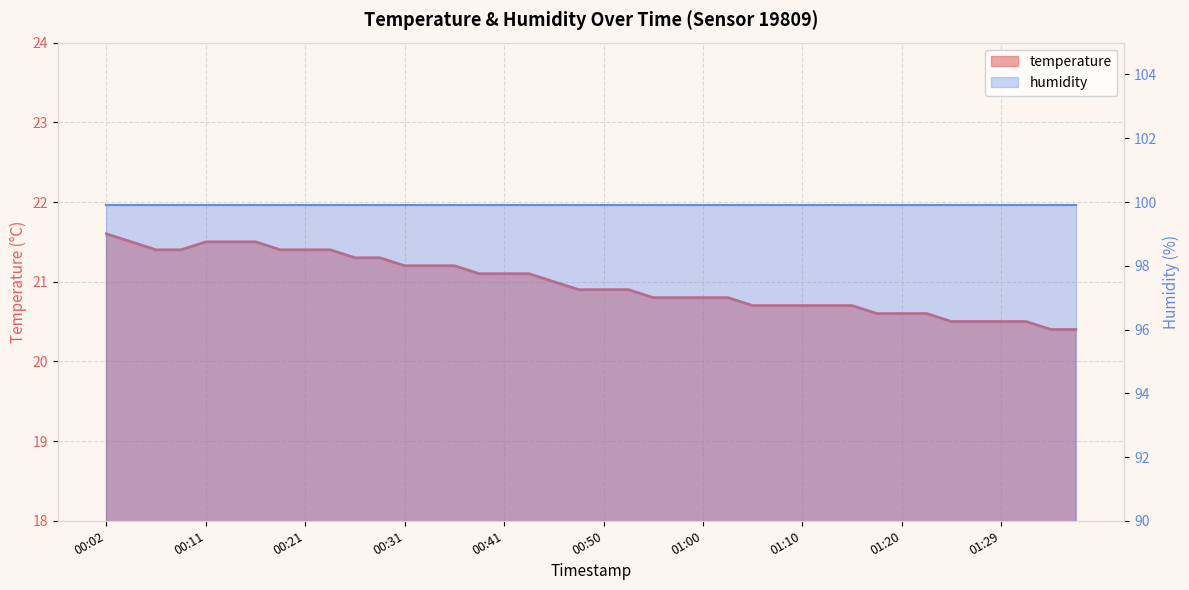

True or false: there are more than 1 points higher than both neighbors.

False